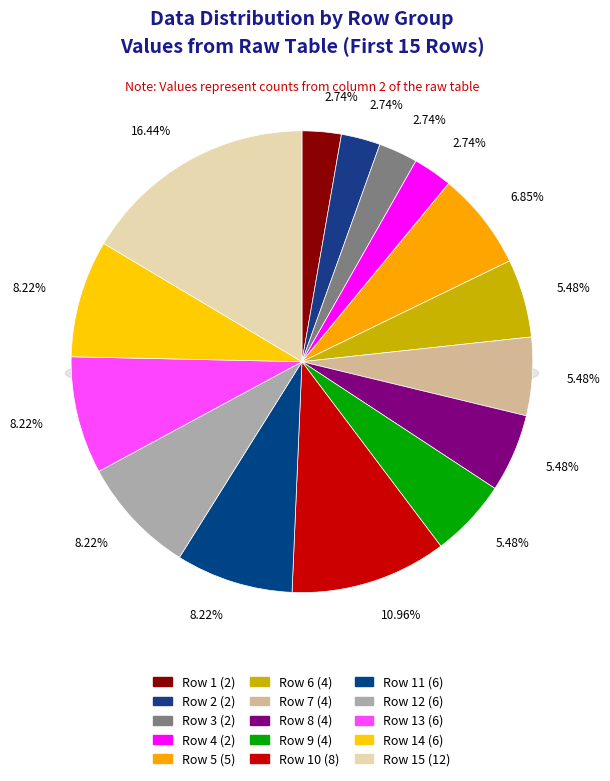

How many segments does this pie chart have?

15